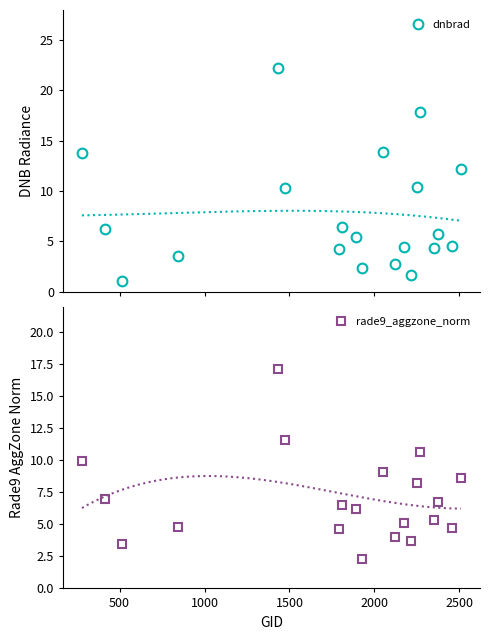

How many data points does each series have?

20